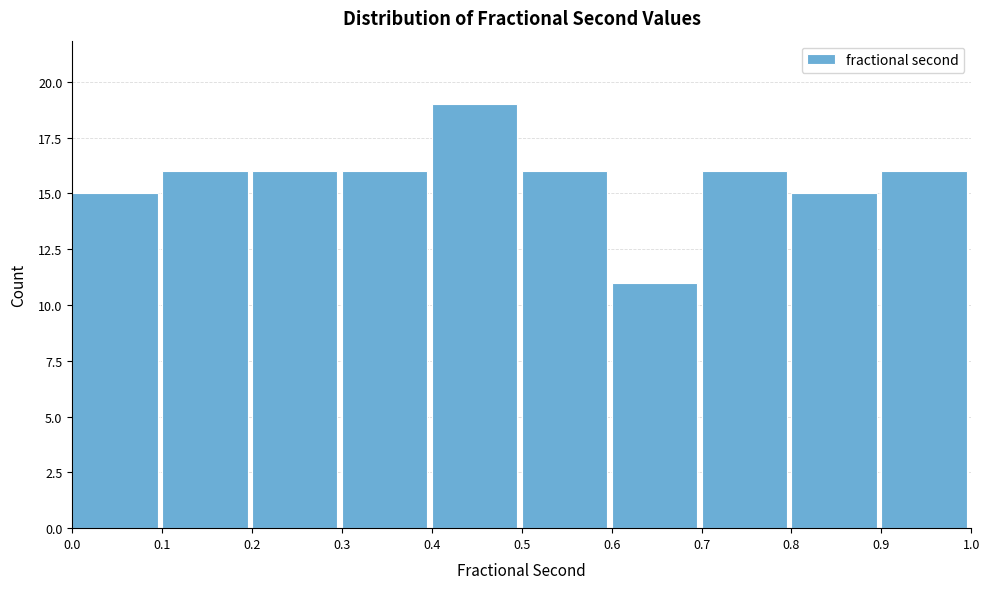

Reading left to right, list every bar in this chart as the range it spans on the x-axis followed by its height. The values are not printed on the chart, so give them approximately, as read against the axis.

0.0 to 0.1: 15
0.1 to 0.2: 16
0.2 to 0.3: 16
0.3 to 0.4: 16
0.4 to 0.5: 19
0.5 to 0.6: 16
0.6 to 0.7: 11
0.7 to 0.8: 16
0.8 to 0.9: 15
0.9 to 1.0: 16